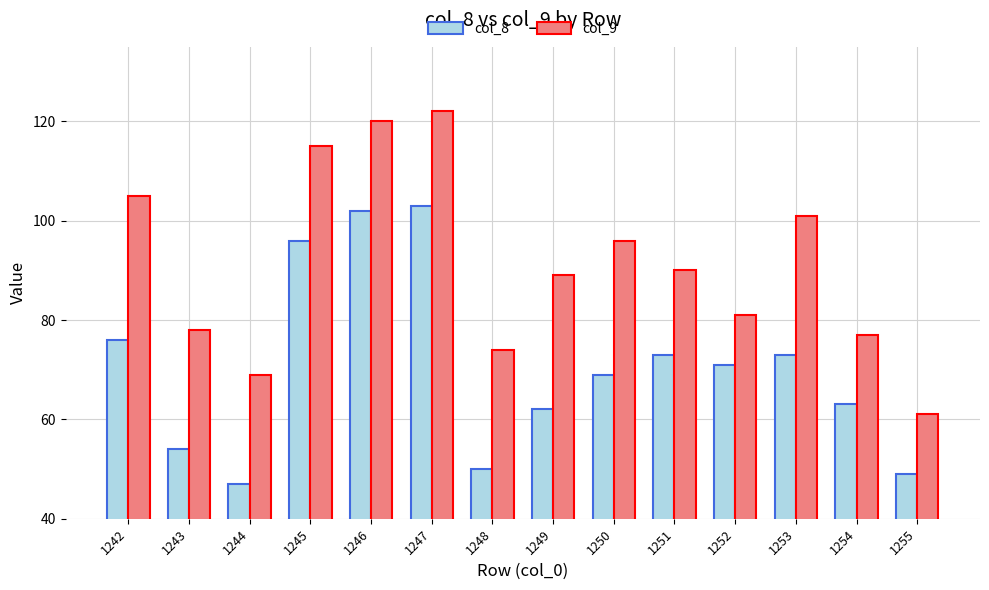

What are all the series names shown in the legend?

col_8, col_9